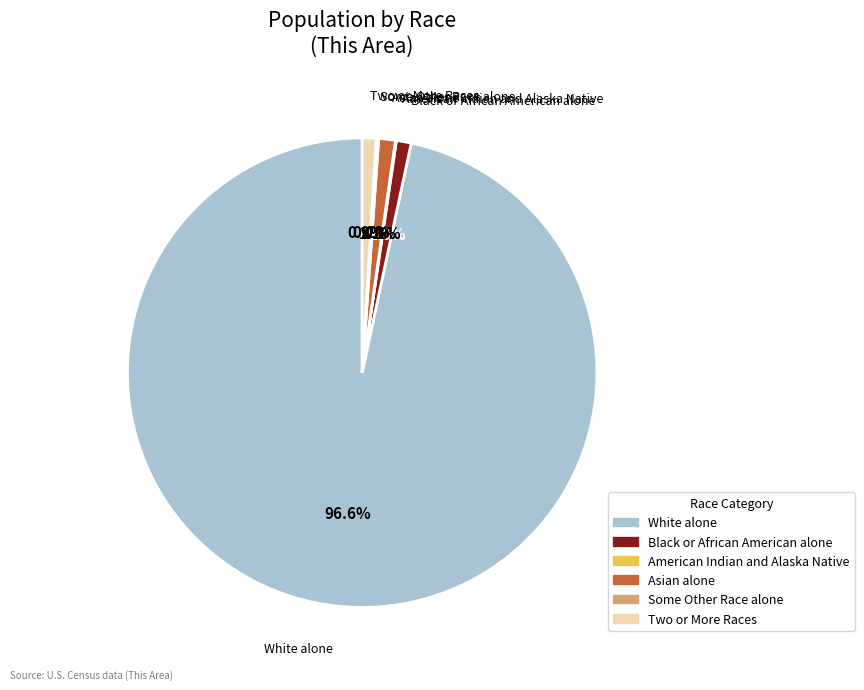

To the nearest percent, what is the difference between the largest and smallest slice percentages?

97%